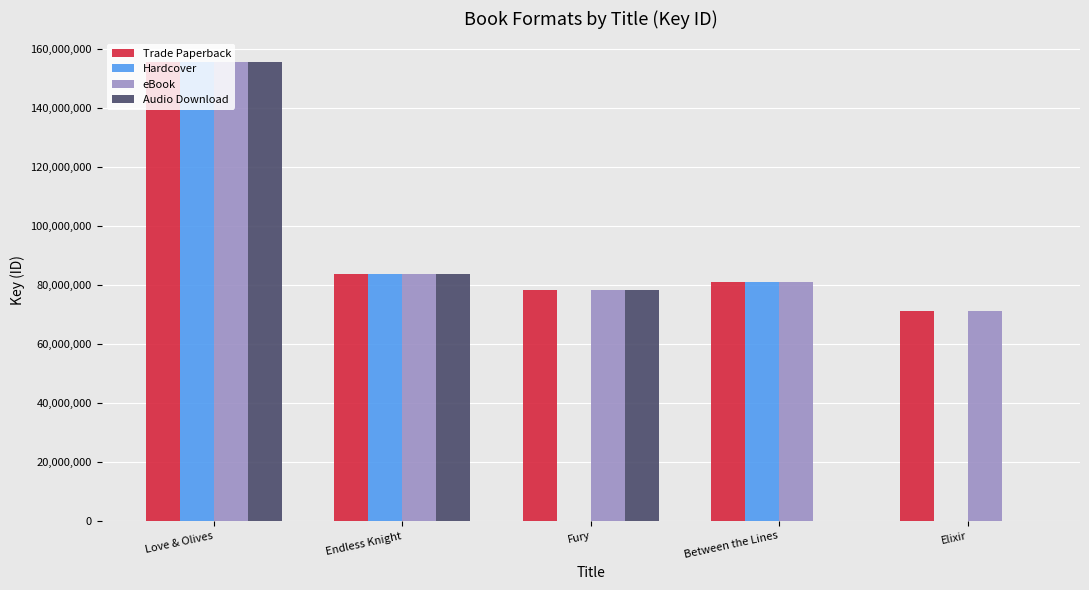

How many categories are shown in the chart?

5